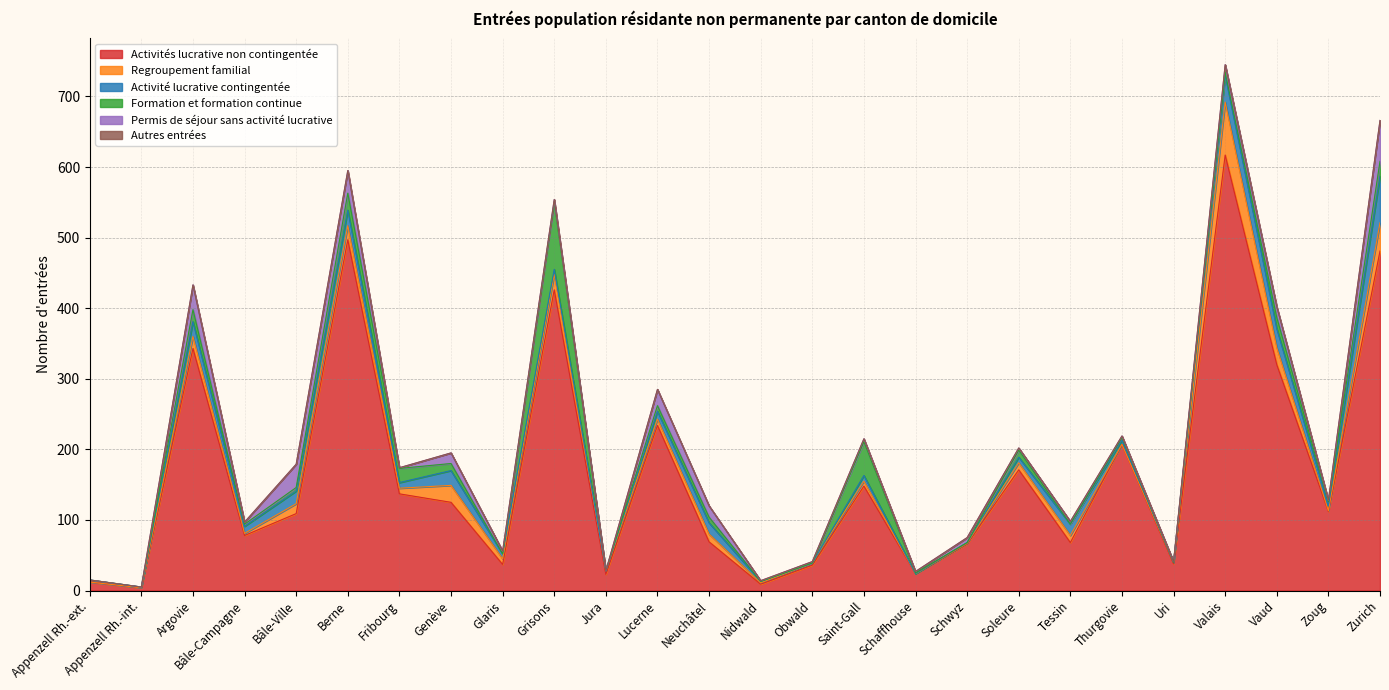

True or false: Activités lucrative non contingentée and Formation et formation continue intersect in this chart.

False